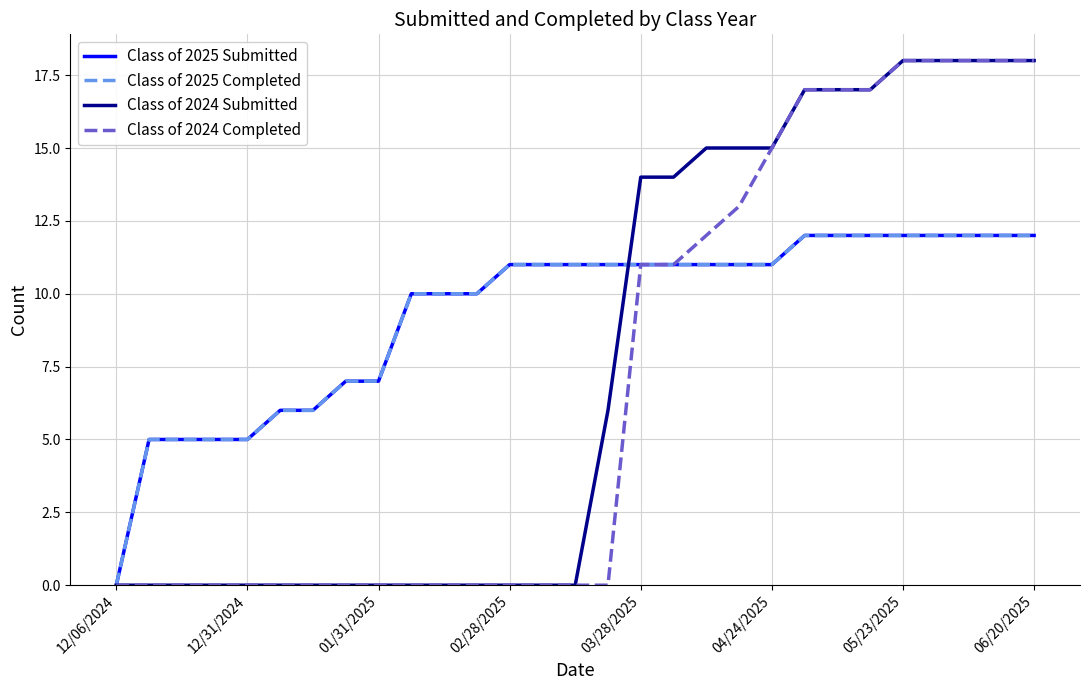

Does the chart have visible grid lines?

Yes